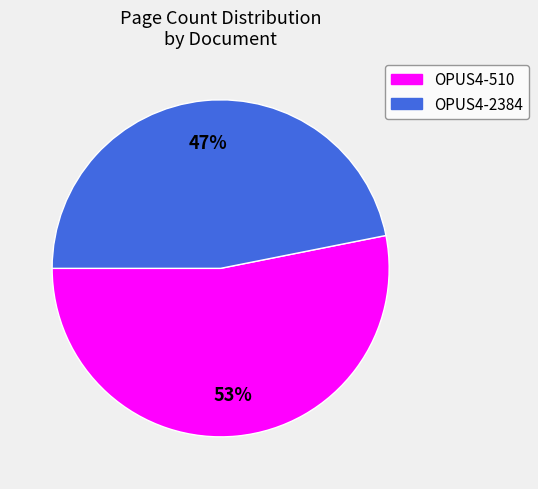

Is it true that OPUS4-2384 is 55% of the pie?

False